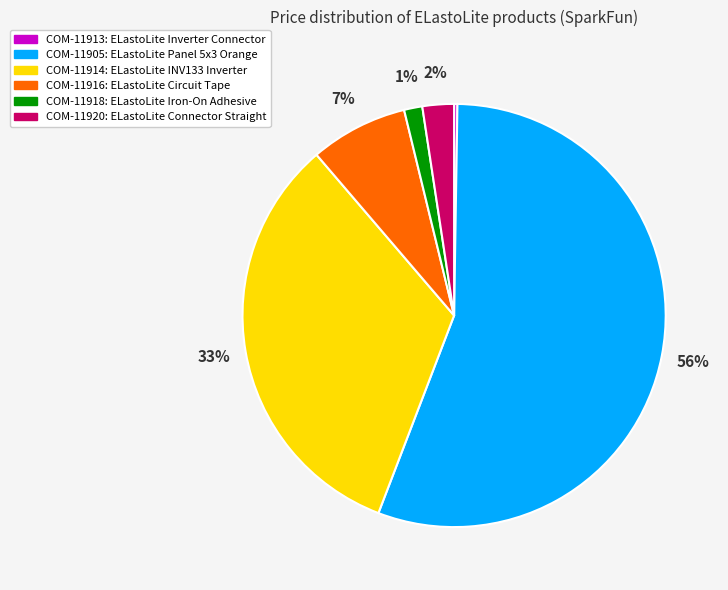

To the nearest percent, what is the average slice percentage?

17%